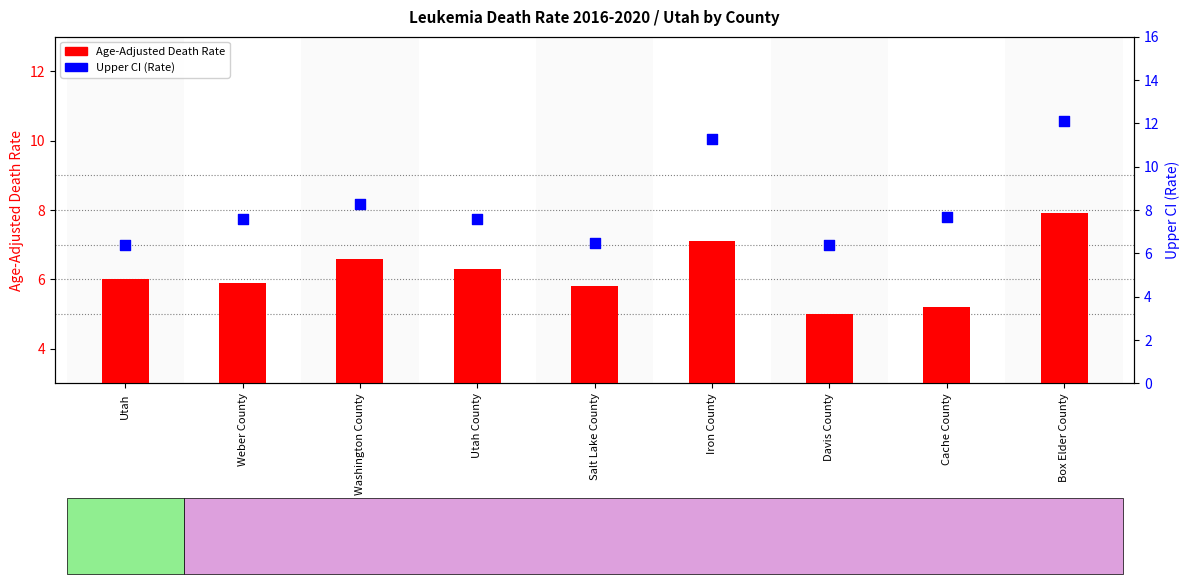

Is the value of Upper CI (Rate) at Utah County greater than the value of Age-Adjusted Death Rate at Davis County?

Yes